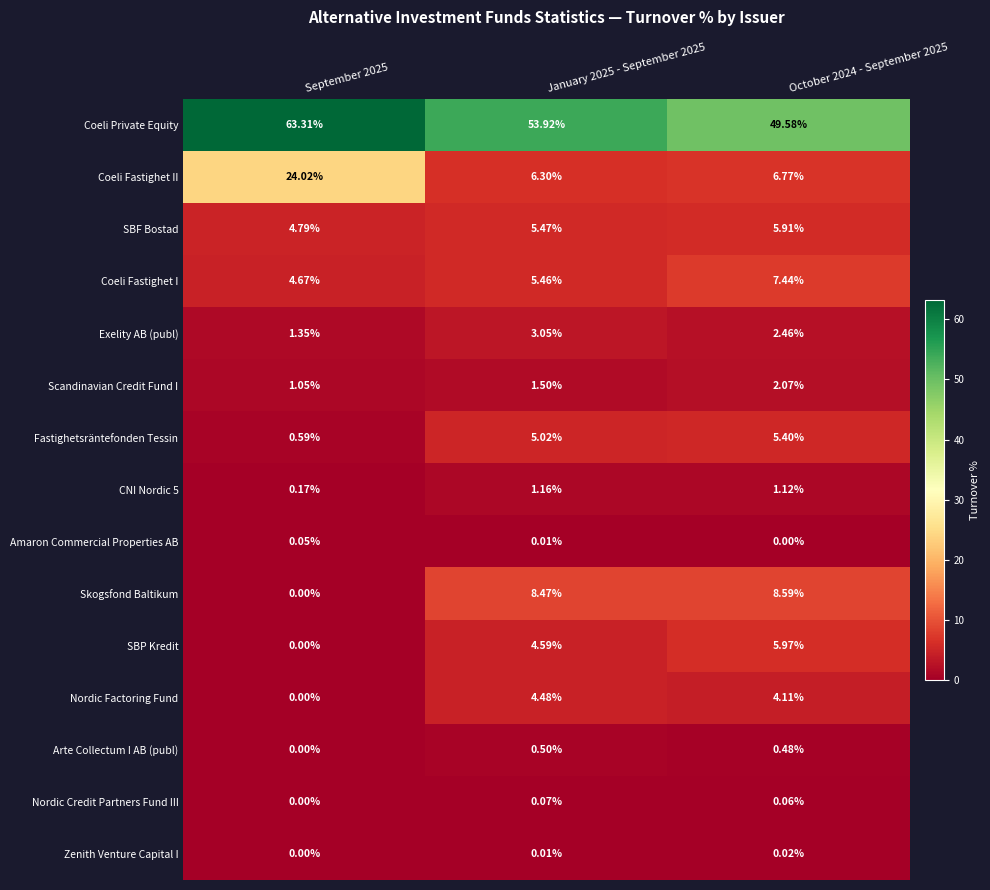

Between September 2025 and January 2025 - September 2025, which series saw the biggest shift?

Coeli Fastighet II